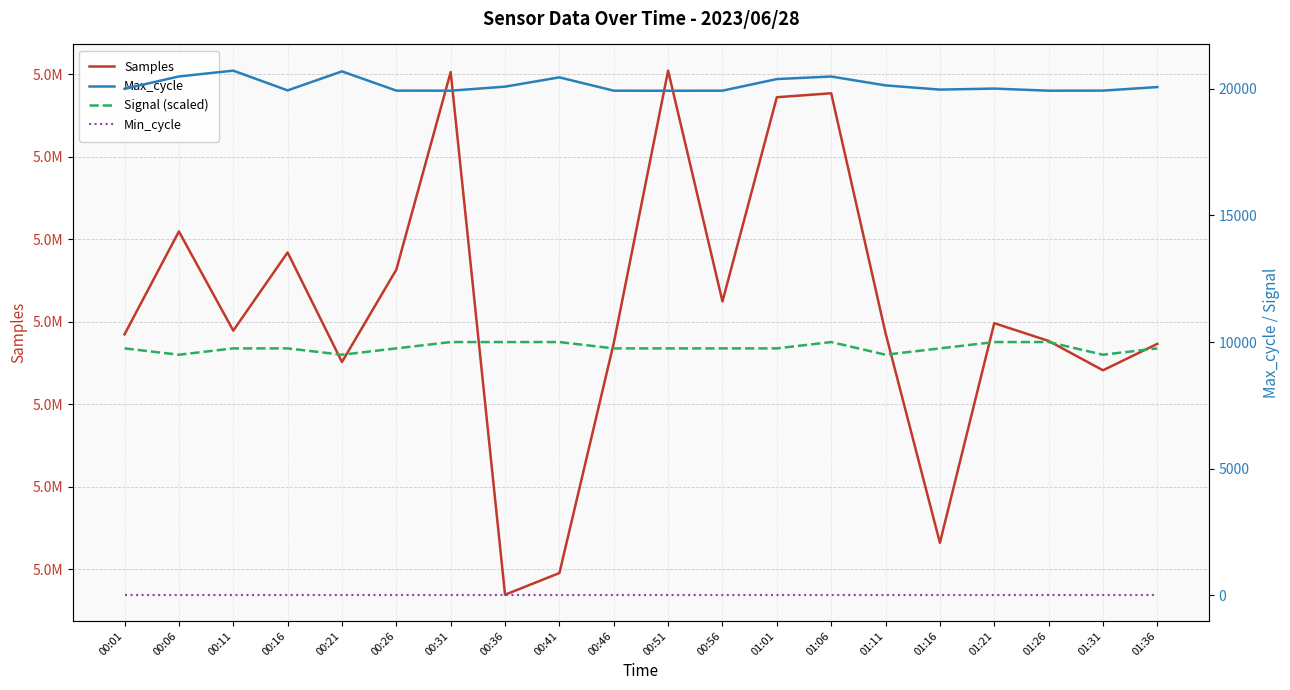

How many series are shown in this chart?

4